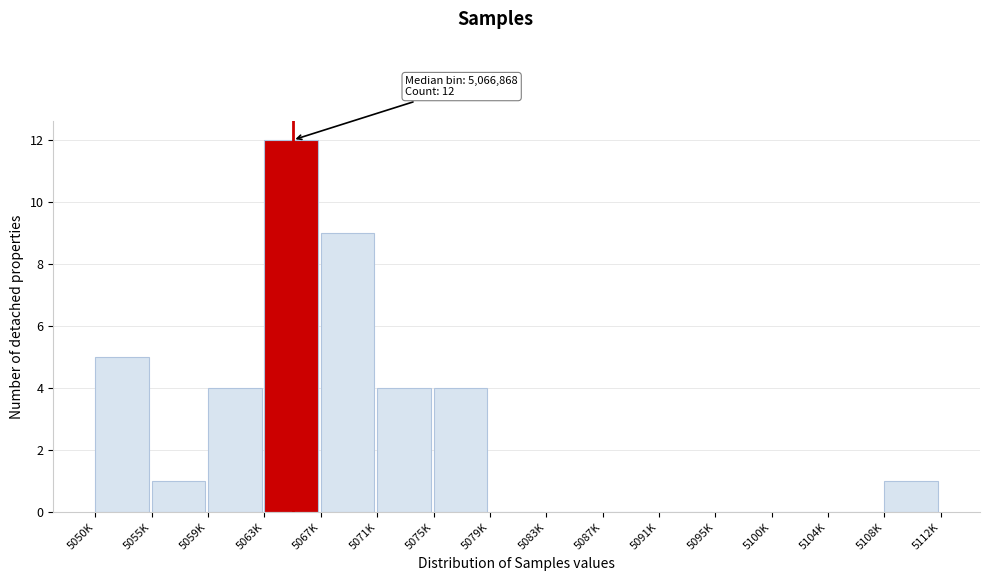

Reading right to left, list all the values displayed in this chart.

5108K=1	5104K=0	5100K=0	5095K=0	5091K=0	5087K=0	5083K=0	5079K=0	5075K=4	5071K=4	5067K=9	5063K=12	5059K=4	5055K=1	5050K=5